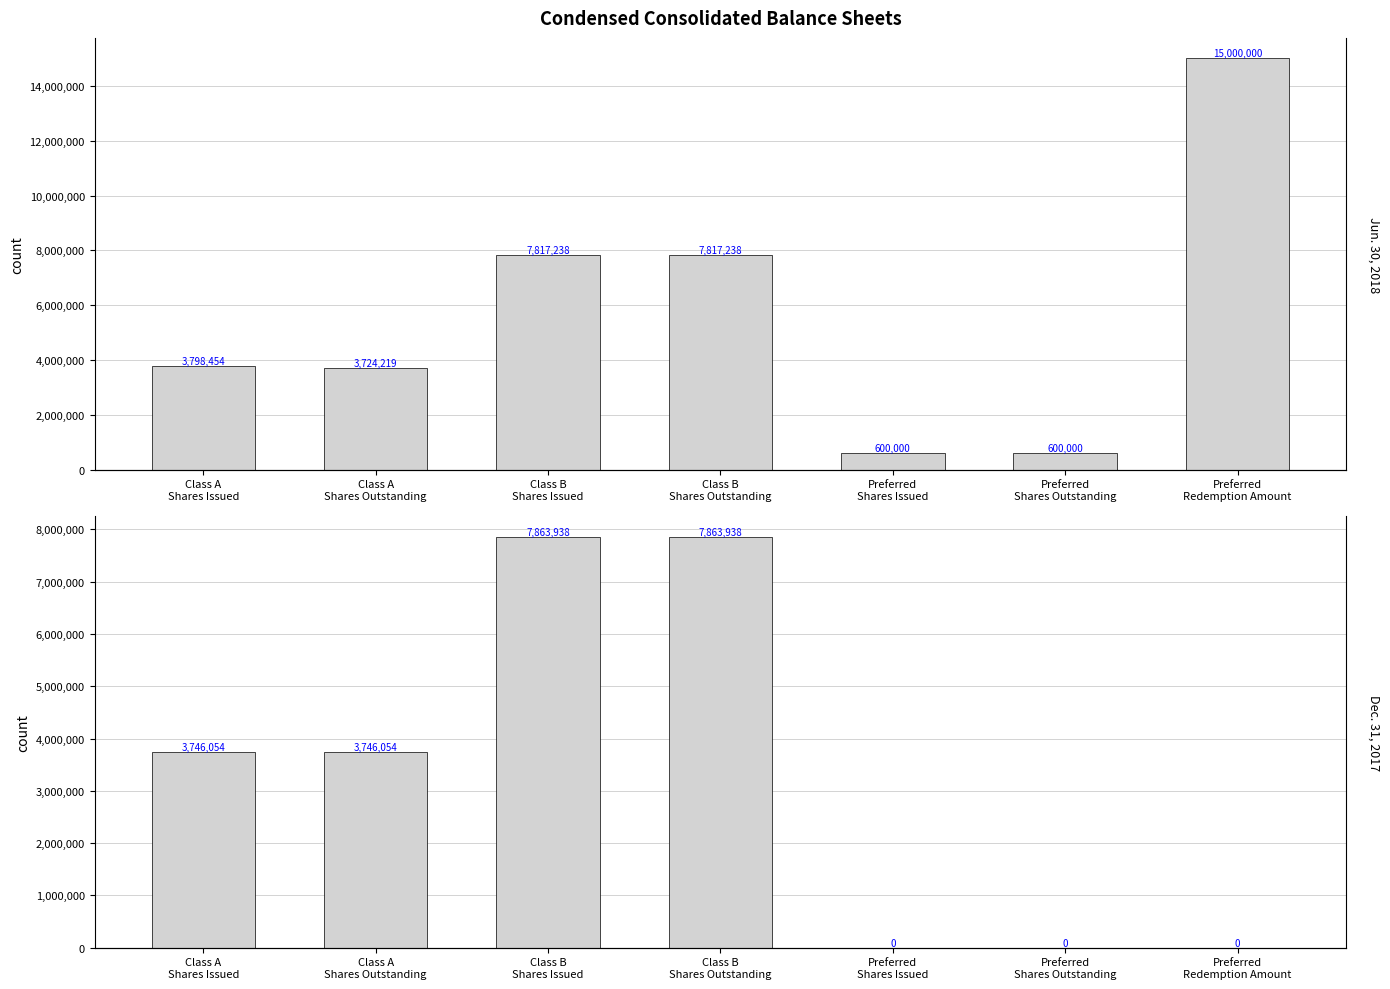

What is the sum of the Dec. 31, 2017 values at Class B
Shares Outstanding and Preferred
Redemption Amount?

7863938